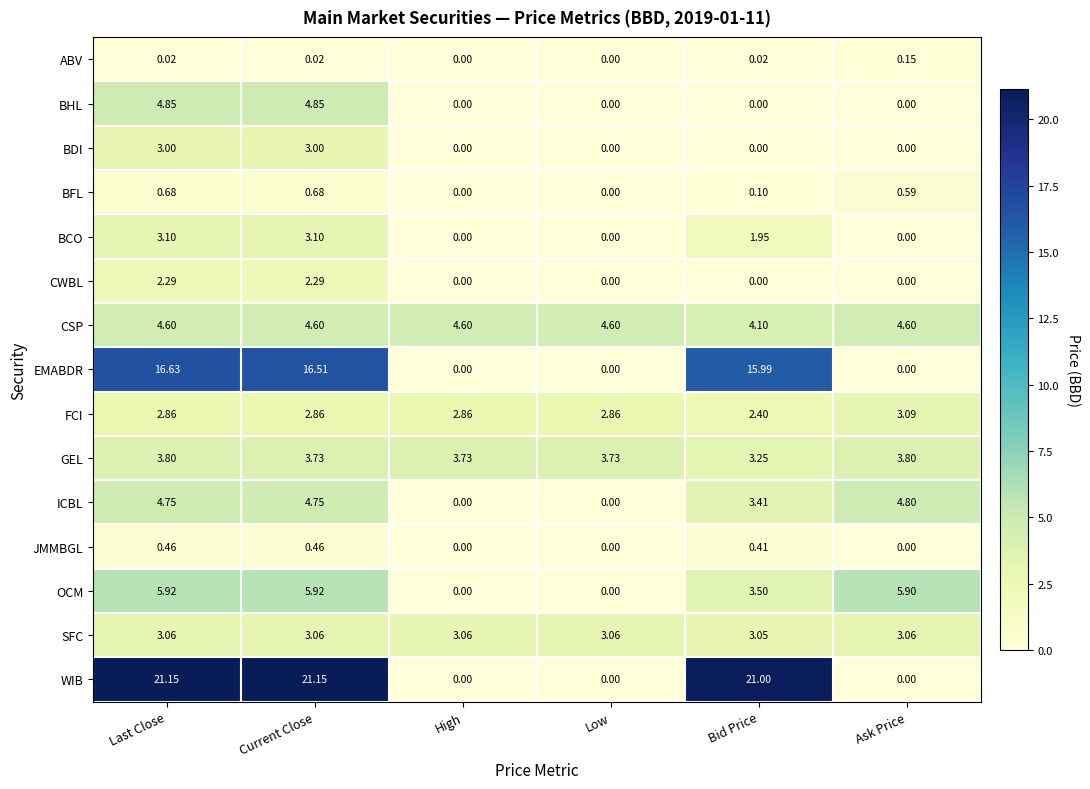

Is the value of OCM at Current Close greater than the value of ABV at Bid Price?

Yes